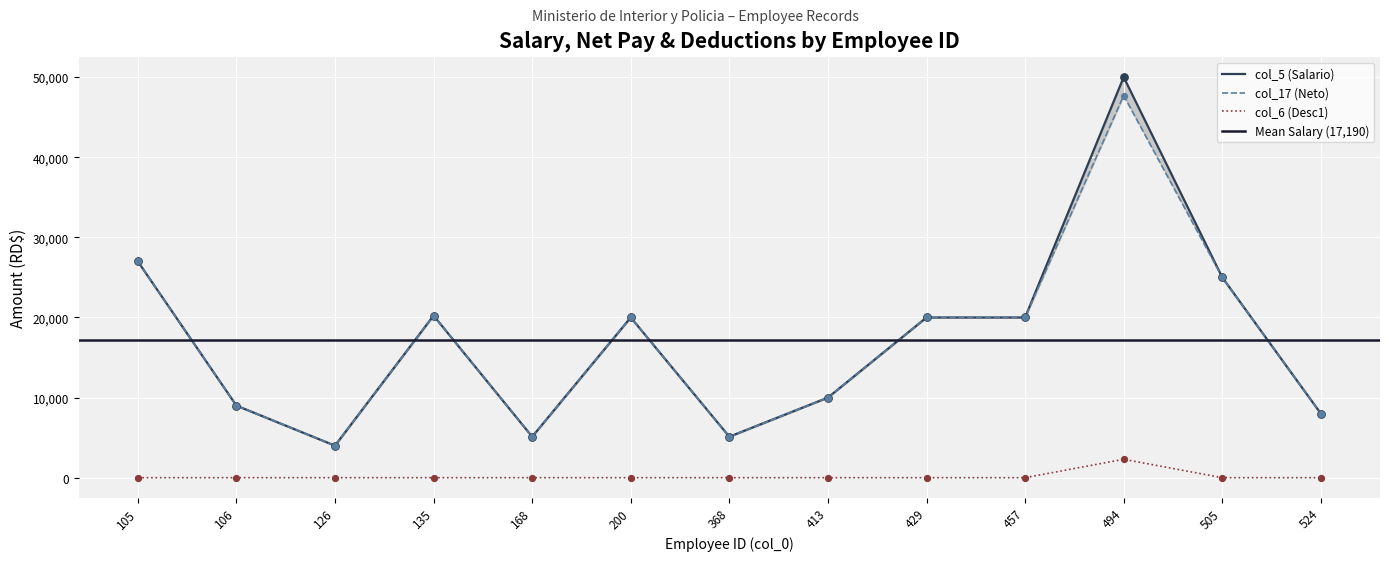

What are all the series names shown in the legend?

col_5 (Salario), col_17 (Neto), col_6 (Desc1)